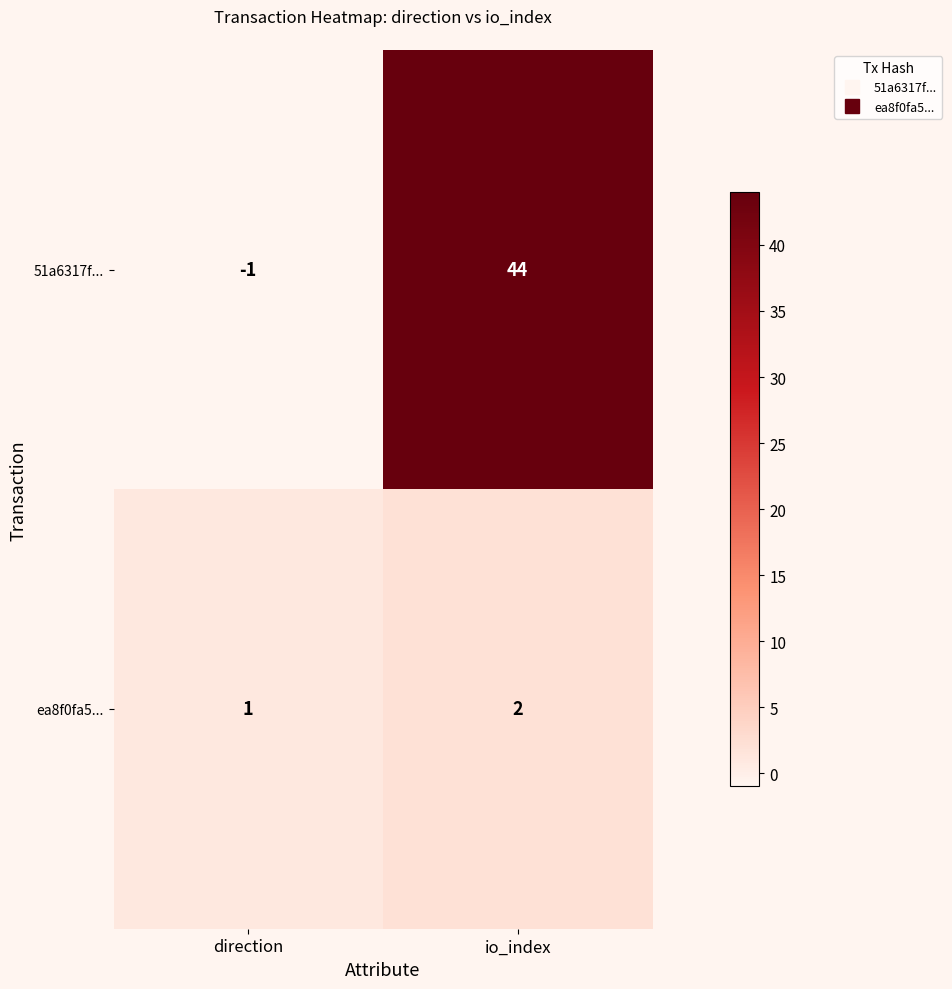

What is the total value across all series at io_index?

46